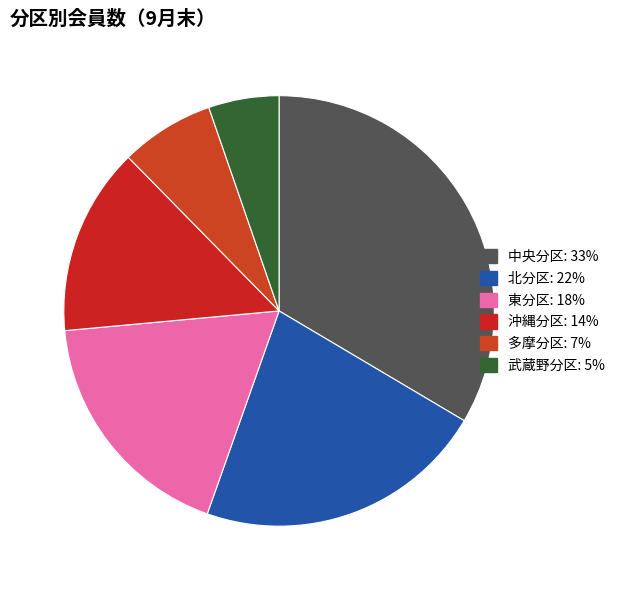

Count the number of slices in the pie.

6